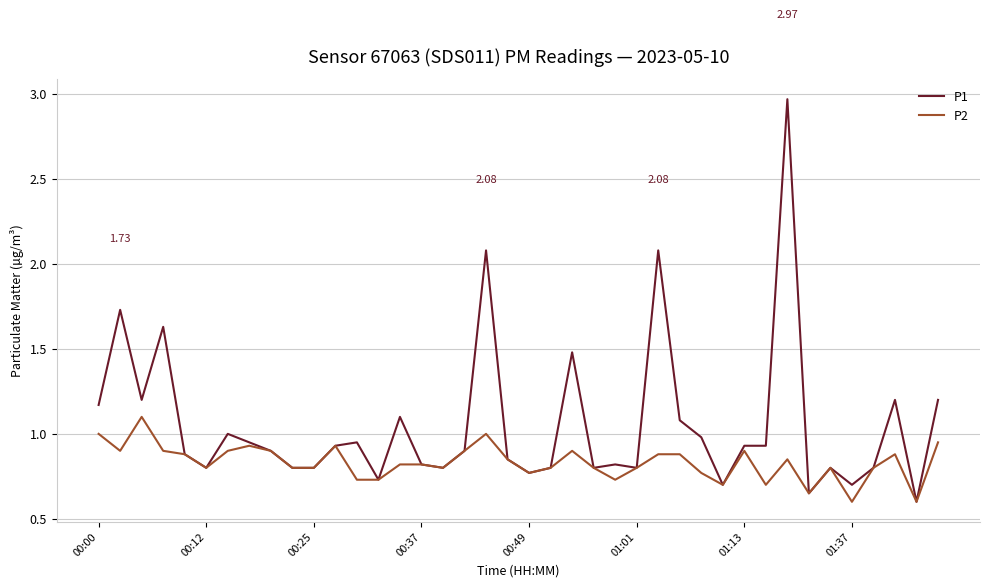

Which series has the largest total across all categories?

P1